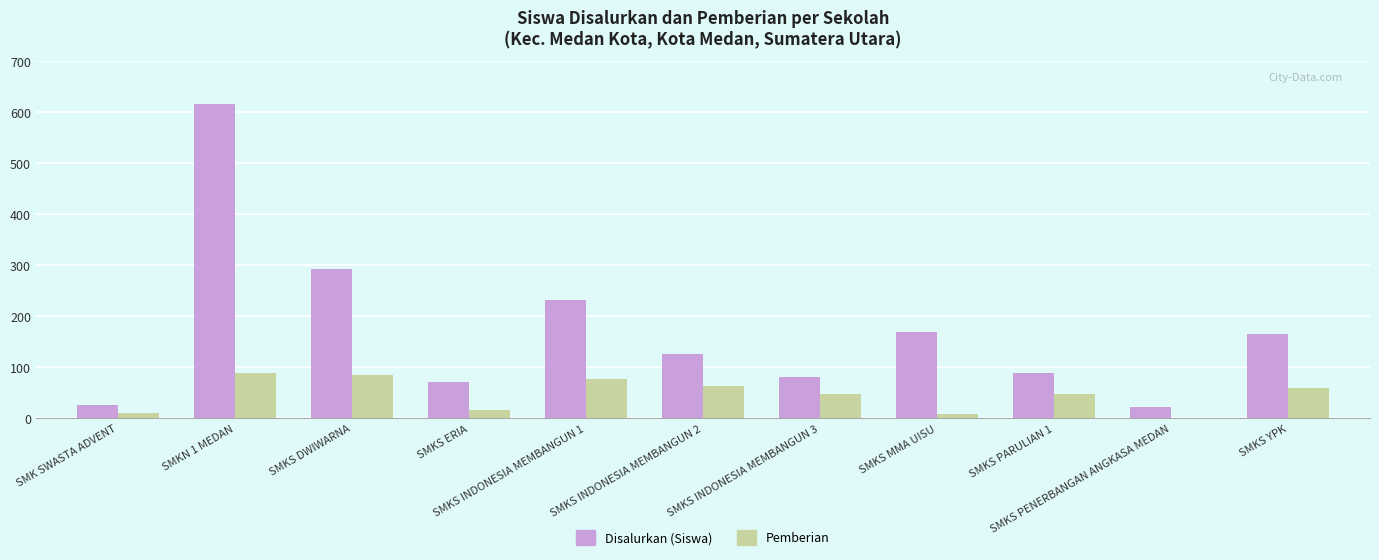

What is the highest value of the Disalurkan (Siswa) series?

616